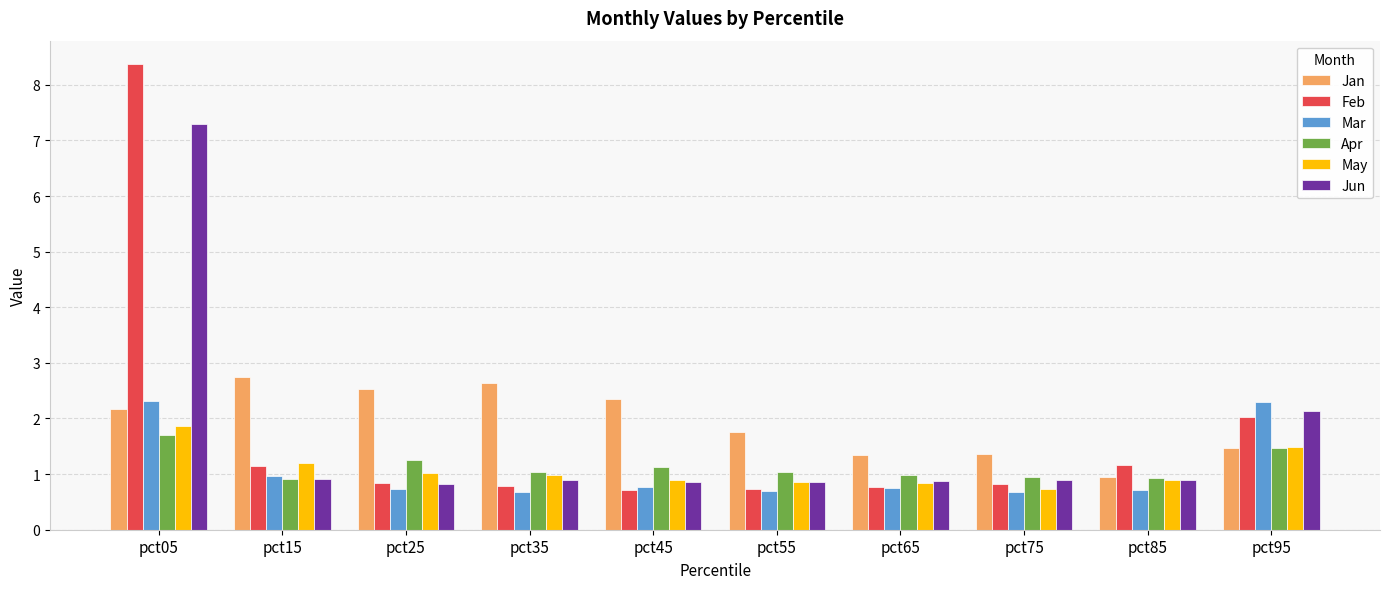

Is it true that Mar equals 0.8 at pct45?

True